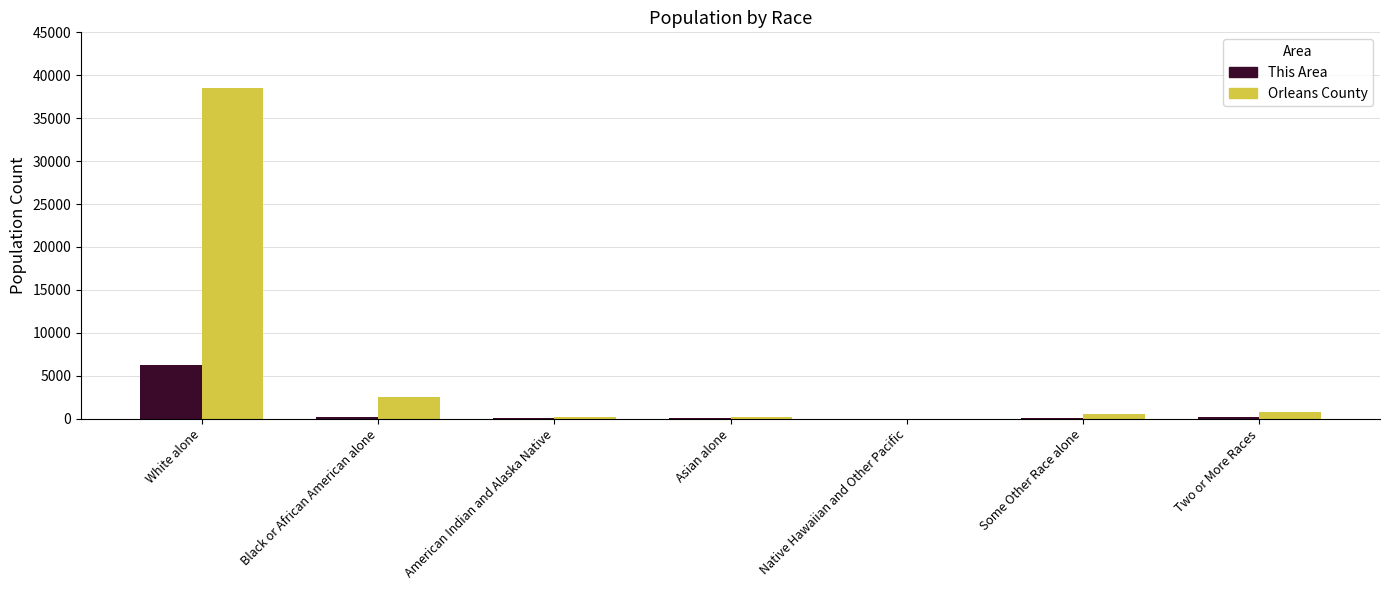

At which label is Orleans County closest to 19268?

Black or African American alone